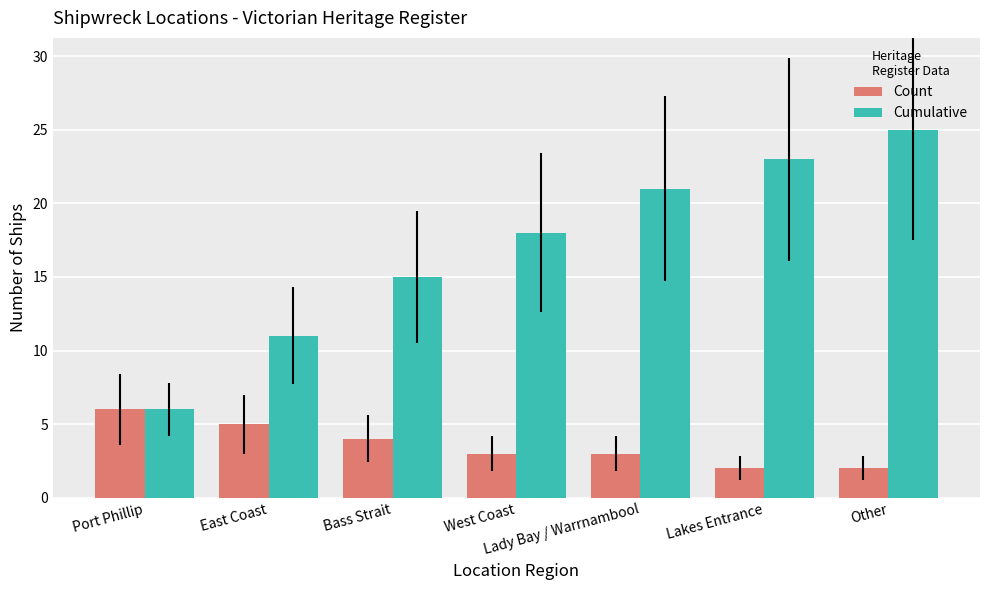

Which series changed the most between East Coast and Lakes Entrance?

Cumulative